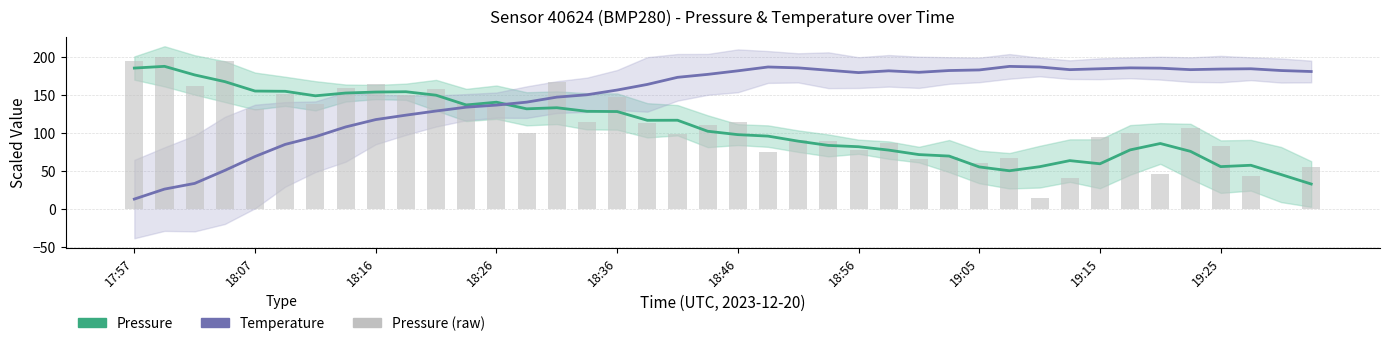

Reading left to right, what are all the values shown in this chart?

Pressure (smoothed): 185.8	188.0	176.7	167.9	155.6	155.2	149.3	153.0	154.2	154.7	150.1	137.3	140.9	132.2	133.6	128.9	128.6	117.1	117.2	102.7	98.3	96.3	89.7	84.1	82.4	77.9	72.1	70.1	55.8	50.8	56.1	64.1	60.0	78.2	86.6	76.3	56.2	58.0	45.8	33.4
Temperature (smoothed): 13.6	26.7	34.2	51.3	69.5	85.4	95.5	108.3	118.1	123.9	129.3	134.4	137.1	141.0	147.6	150.7	156.9	164.3	173.6	177.5	182.1	187.2	186.0	182.9	179.8	182.1	180.2	182.5	183.3	188.0	187.2	183.7	184.9	186.0	185.6	183.7	184.5	184.9	182.5	181.2
Pressure (raw): 195.5	200.0	161.8	194.8	131.6	151.5	138.1	160.1	165.3	149.8	157.9	140.2	137.3	101.0	168.1	114.4	147.4	113.7	99.6	110.5	114.9	75.1	91.4	89.8	77.4	86.9	66.4	69.1	60.4	67.7	15.5	41.3	95.8	100.3	47.0	106.7	83.3	44.2	0.0	55.9